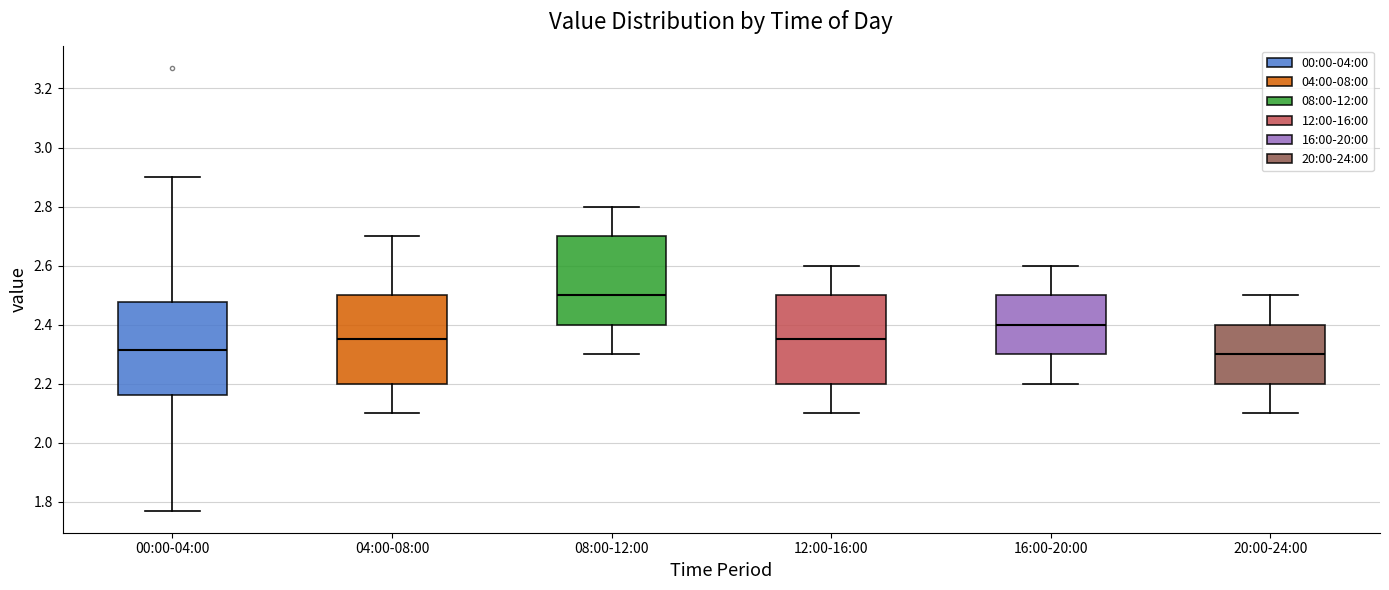

Reading left to right, transcribe this box plot: for each box, give where its median line is, the range the box spans, and where its two whiskers end, as read against the y-axis. The values are not printed on the chart, so give them approximately, as read against the axis.

00:00-04:00: median 2.32, box 2.16 to 2.48, whiskers 1.78 to 2.90
04:00-08:00: median 2.36, box 2.20 to 2.50, whiskers 2.10 to 2.70
08:00-12:00: median 2.50, box 2.40 to 2.70, whiskers 2.30 to 2.80
12:00-16:00: median 2.36, box 2.20 to 2.50, whiskers 2.10 to 2.60
16:00-20:00: median 2.40, box 2.30 to 2.50, whiskers 2.20 to 2.60
20:00-24:00: median 2.30, box 2.20 to 2.40, whiskers 2.10 to 2.50